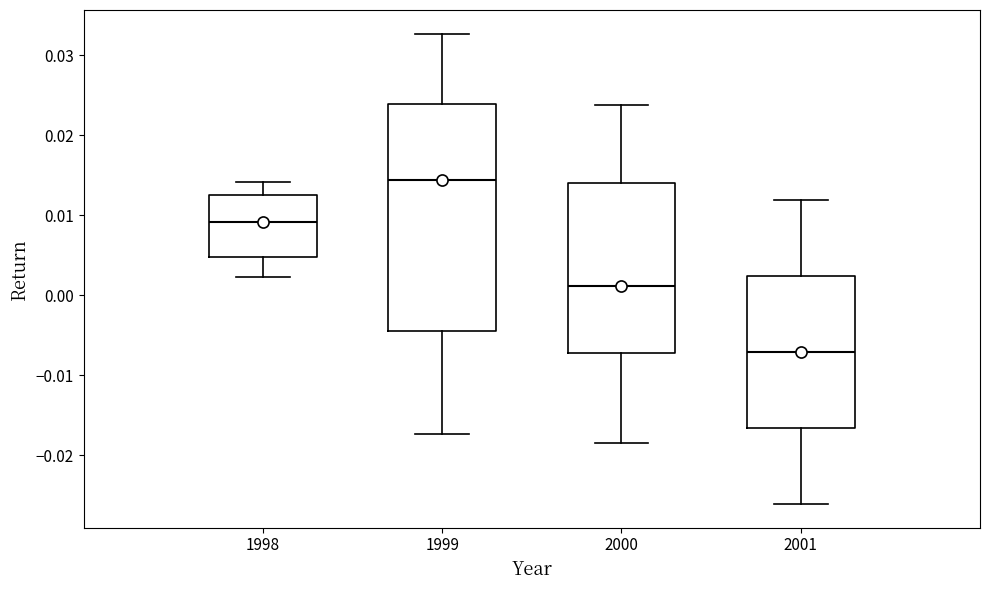

Which box has the lowest median line?

2001